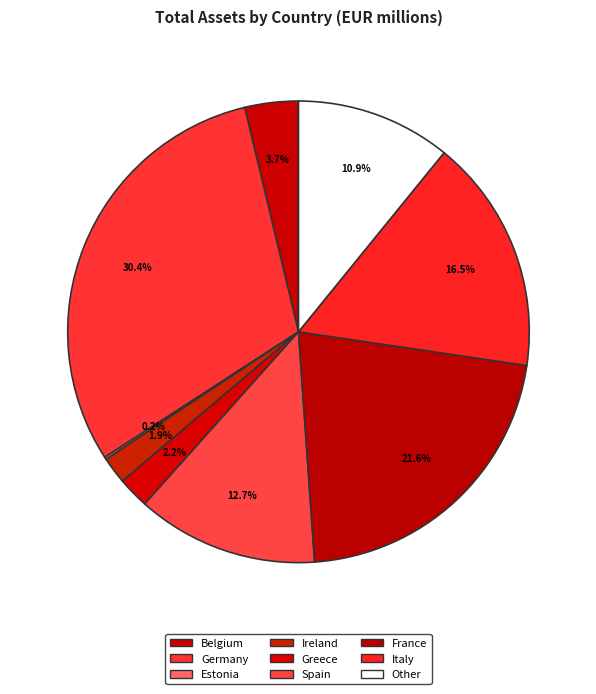

How many slices are in this pie chart?

9